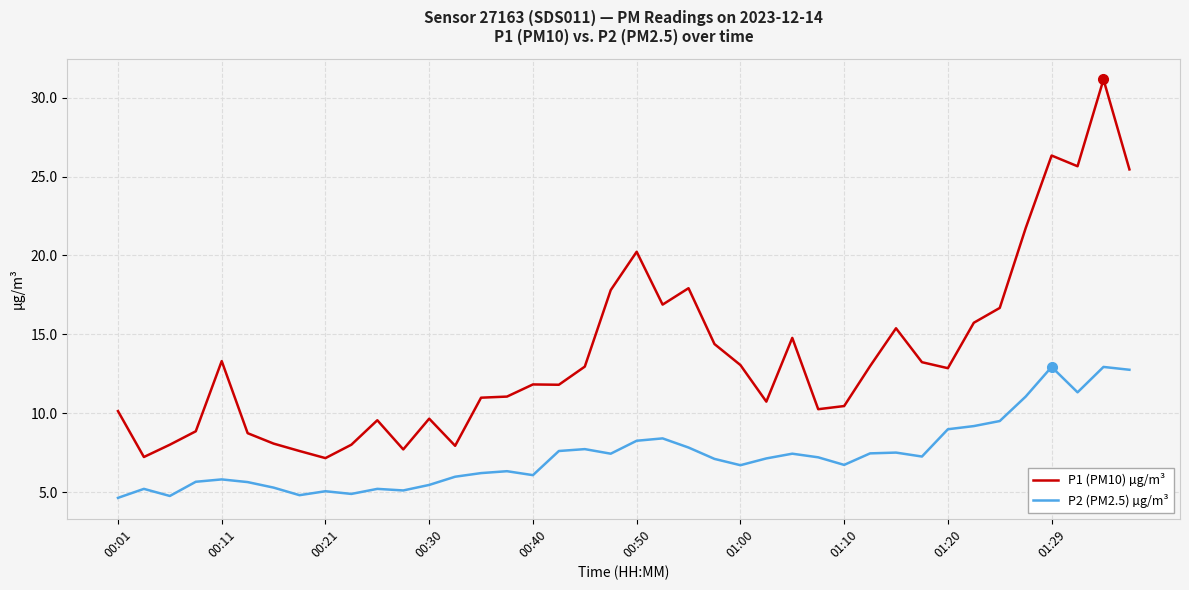

Rank the series by their maximum value, from lowest to highest.

P2 (PM2.5) µg/m³, P1 (PM10) µg/m³